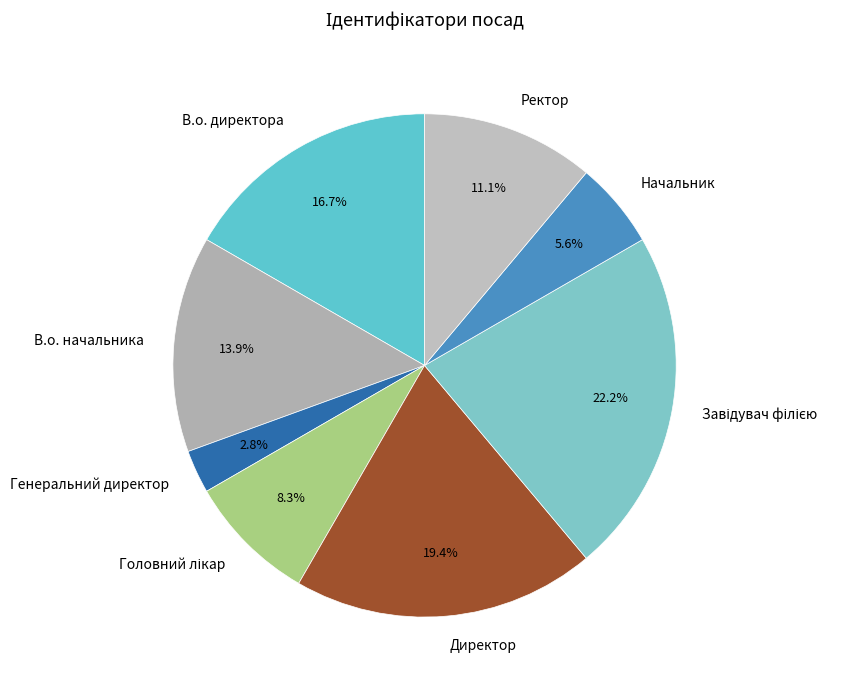

What is the ratio of the value at В.о. директора to the value at Директор?

0.9